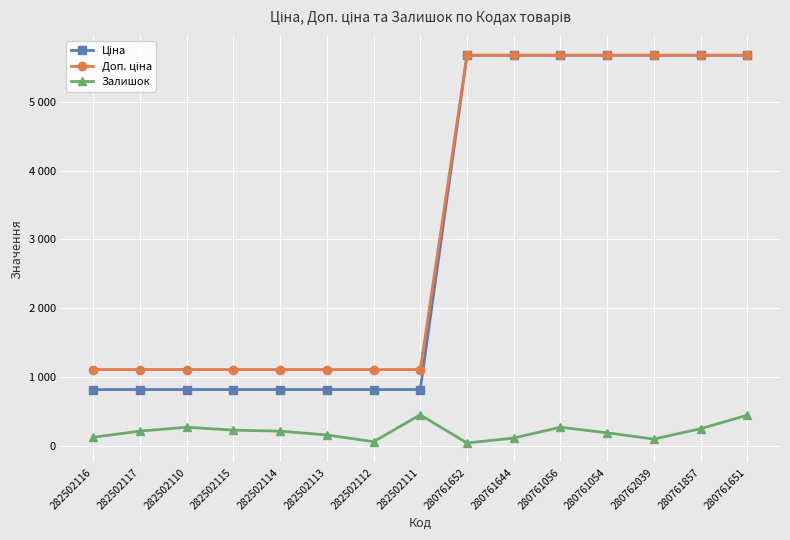

Does the chart have visible grid lines?

Yes